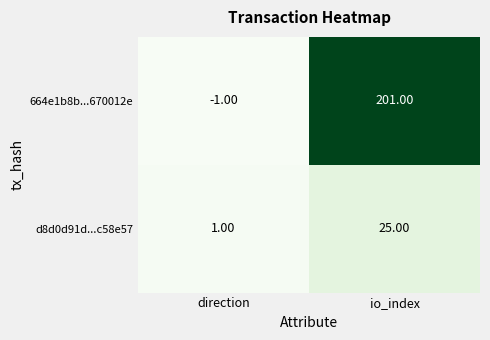

List the series in order of their overall mean, highest first.

664e1b8b...670012e, d8d0d91d...c58e57